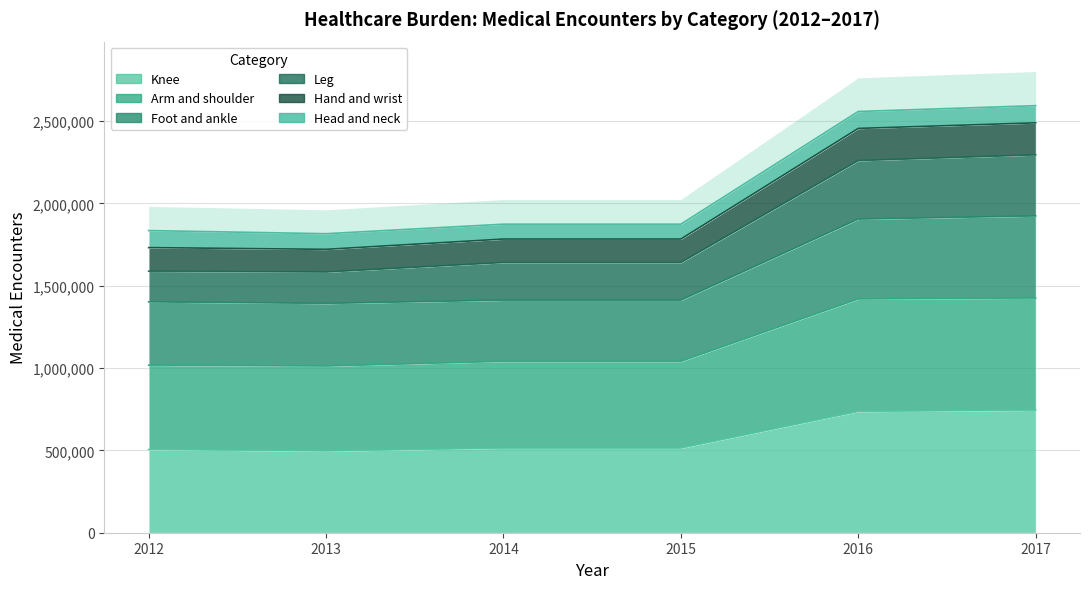

True or false: Leg and Knee cross at least once.

False